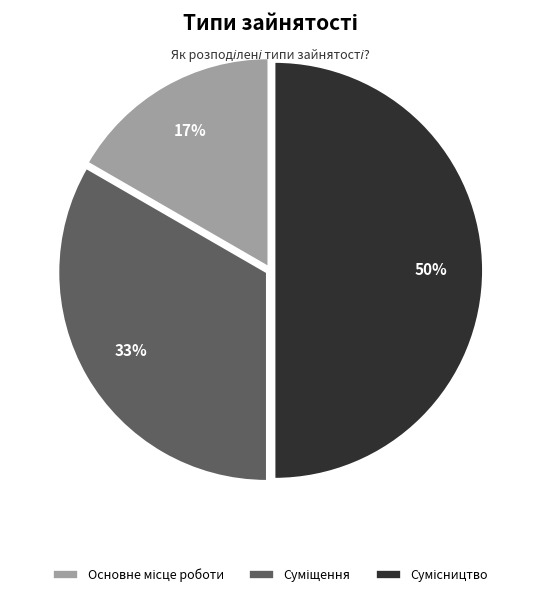

How many slices are in this pie chart?

3